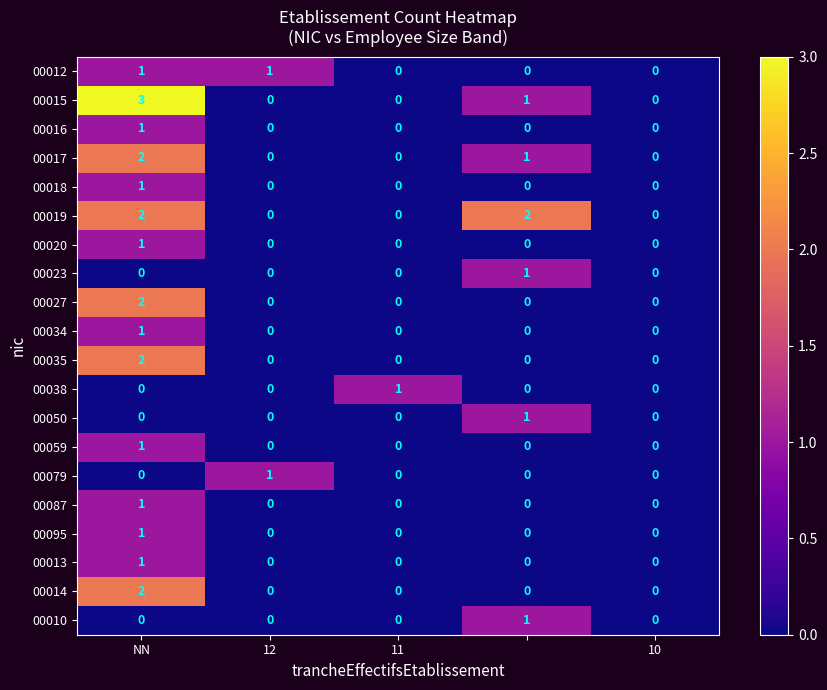

What is the sum of all 00019 values?

4